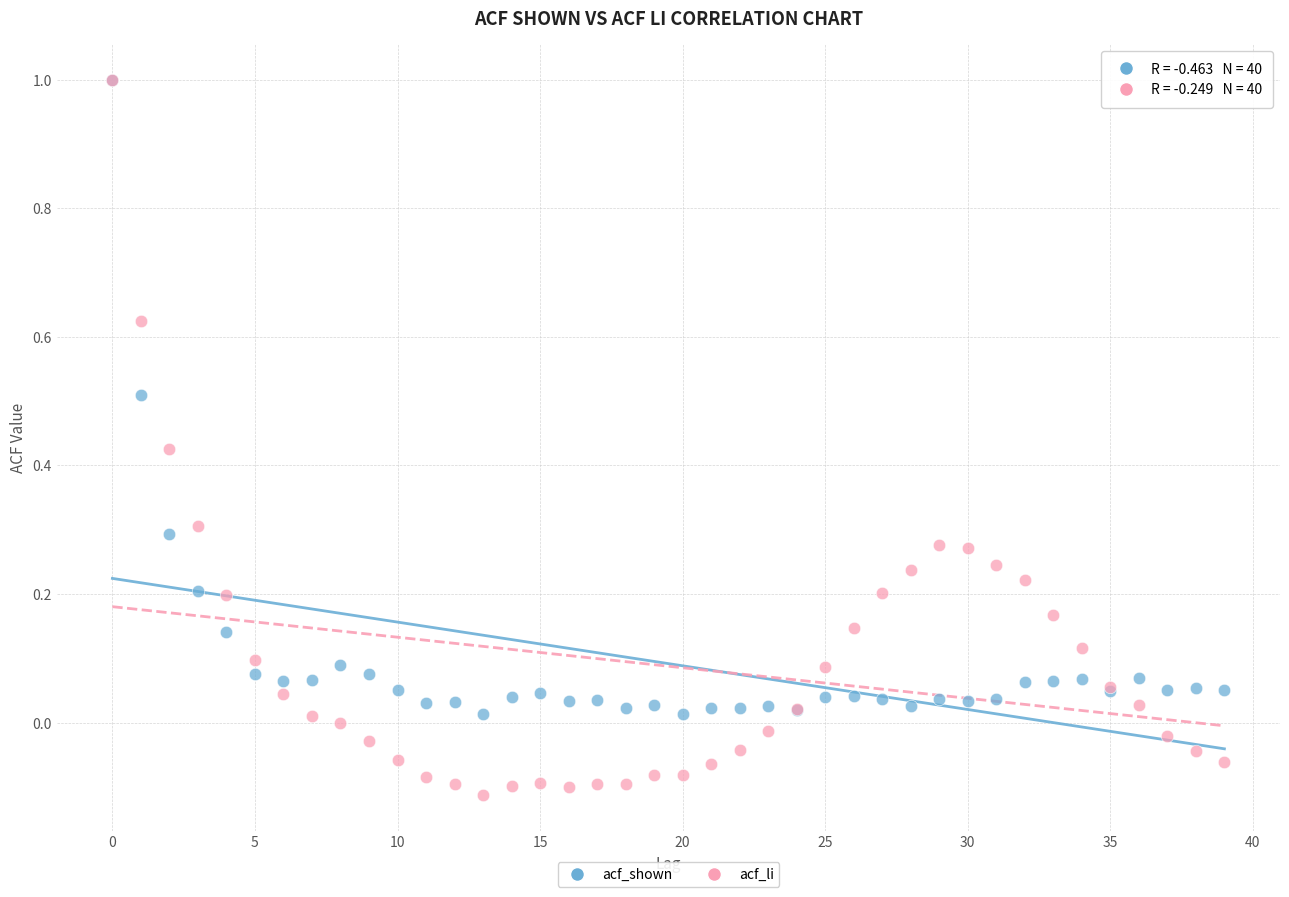

What are all the series names shown in the legend?

acf_shown, acf_li